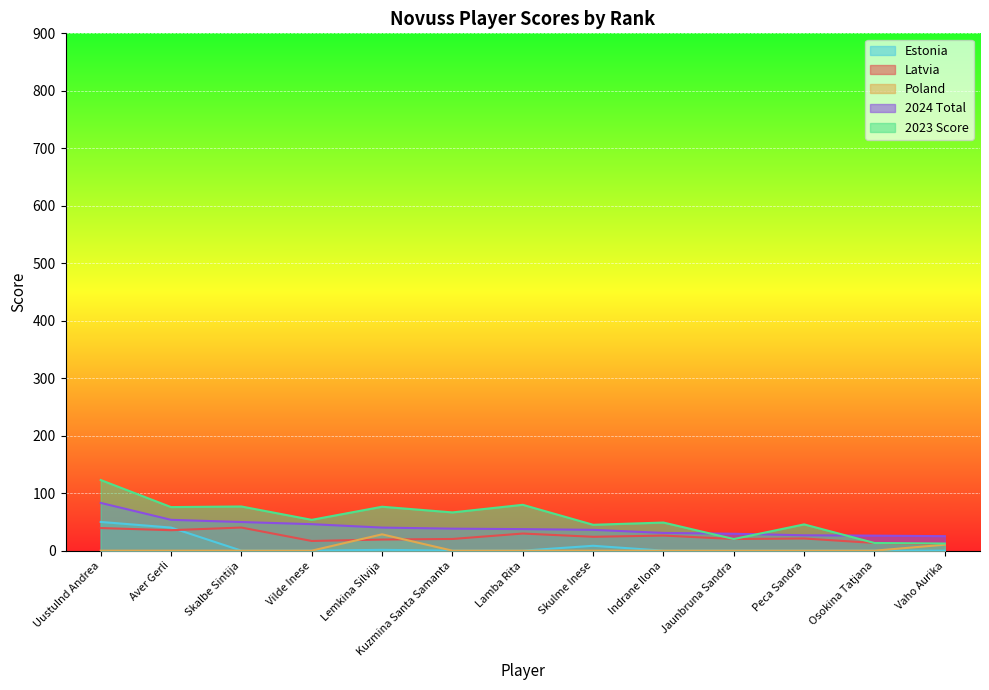

What is the spread (max minus min) of values at Lamba Rita?

79.8